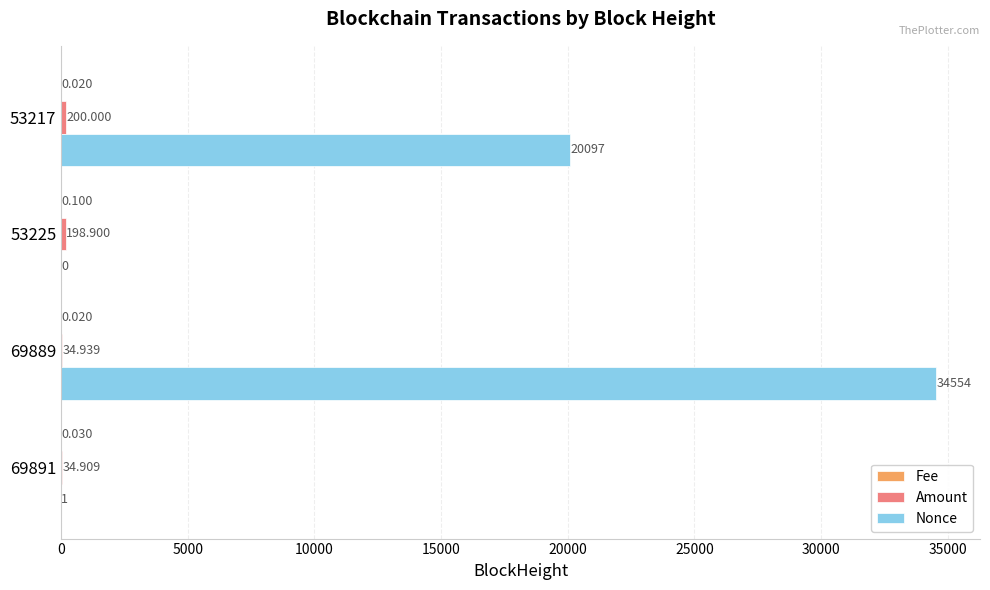

Which series has the largest total across all categories?

Nonce